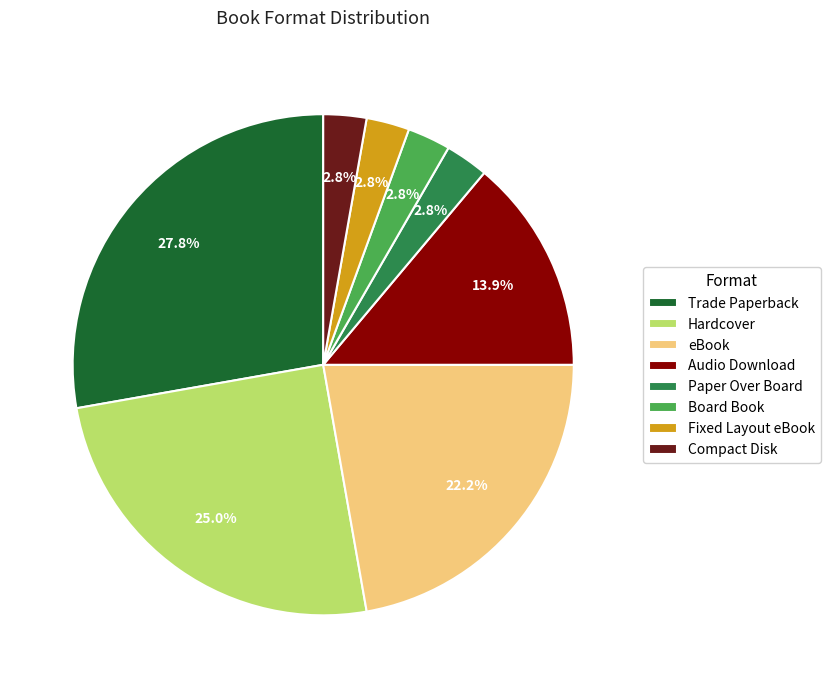

Is there any slice that represents more than half of the pie?

No